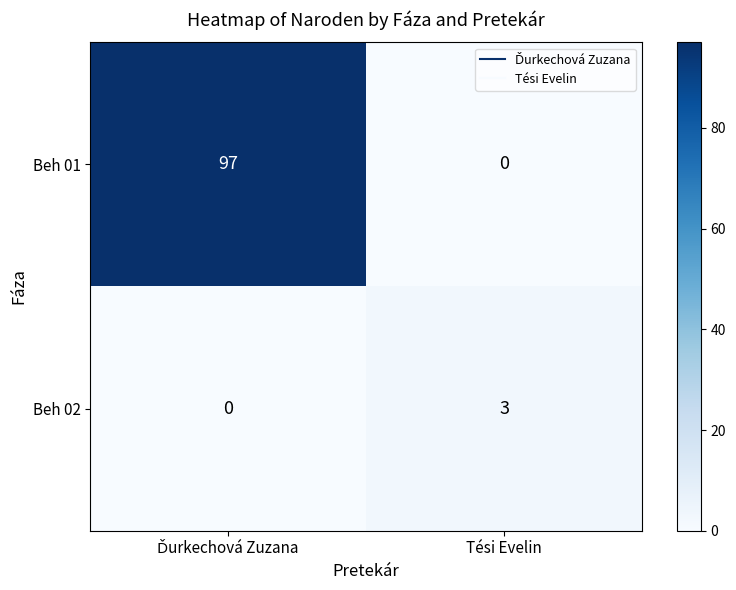

Which series has the largest range (max minus min)?

Beh 01